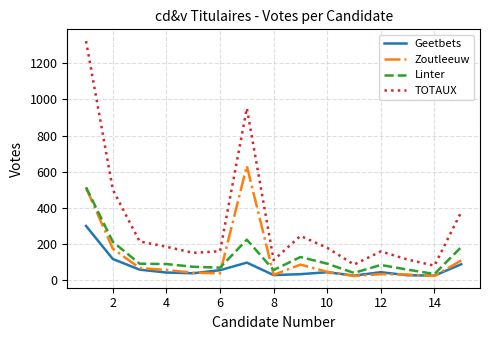

How many interior local valleys does the Geetbets series have?

4